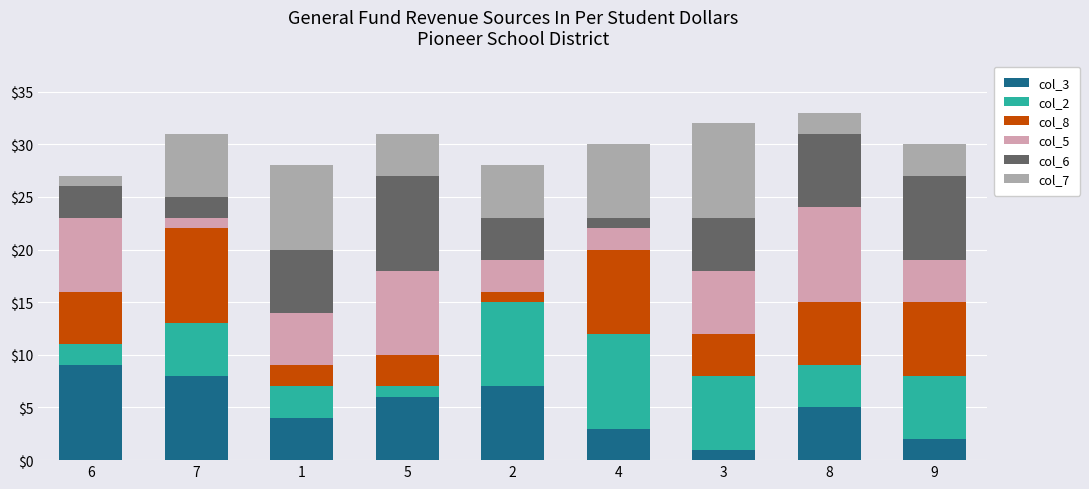

Does the chart contain stacked bars?

Yes